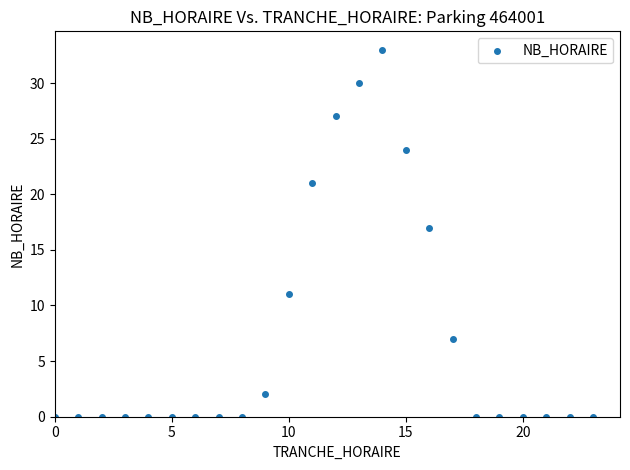

What Y value in the scatter plot is closest to 16?

17